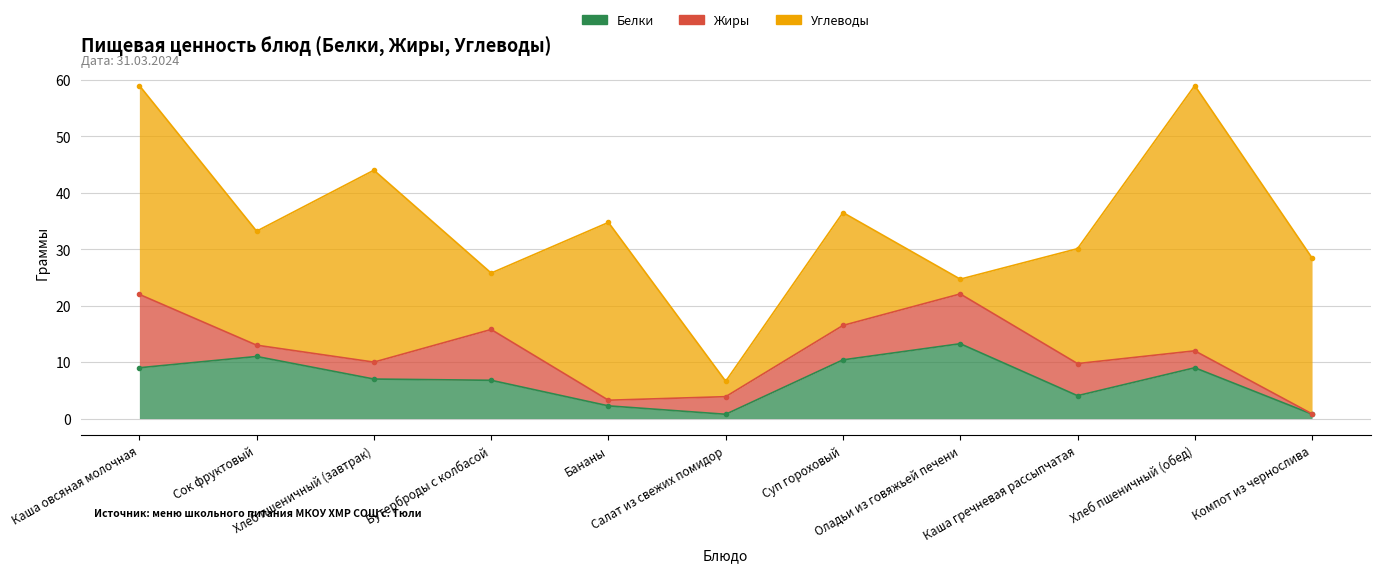

How many categories are shown in the chart?

11